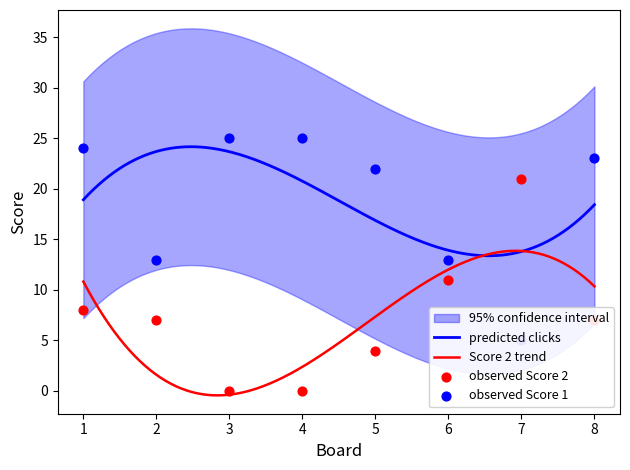

What is the total value across all series at 7?

26